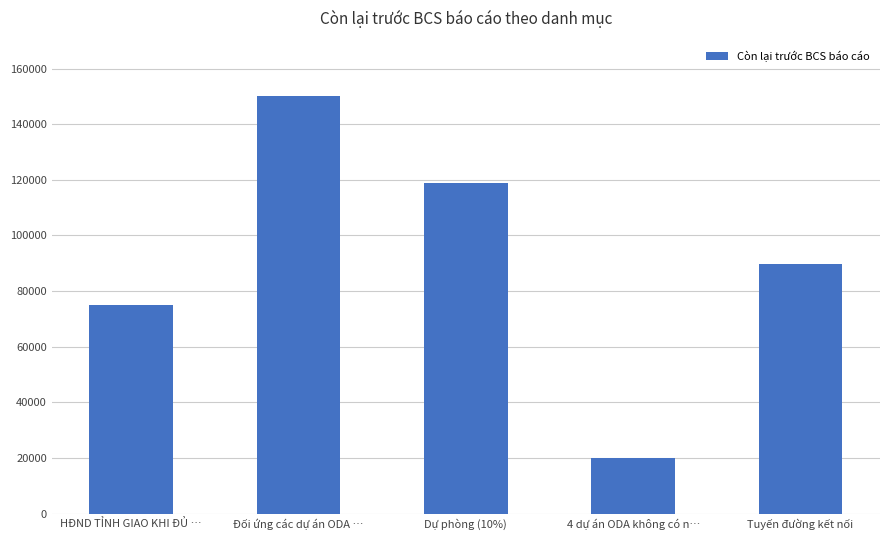

What is the change in value from Đối ứng các dự án ODA … to Dự phòng (10%)?

-31234